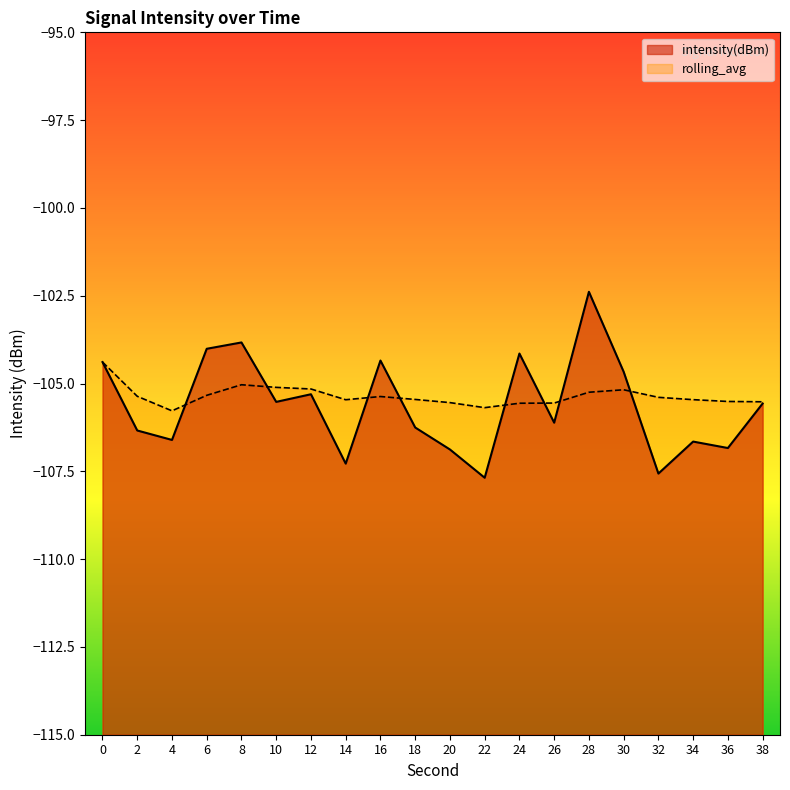

Which series ends up on top after the final intersection of rolling_avg and intensity(dBm)?

rolling_avg